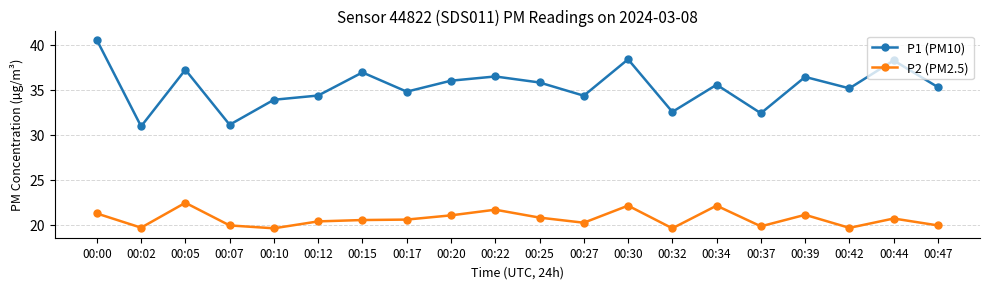

Is the value of P1 (PM10) at 00:39 greater than the value of P2 (PM2.5) at 00:47?

Yes